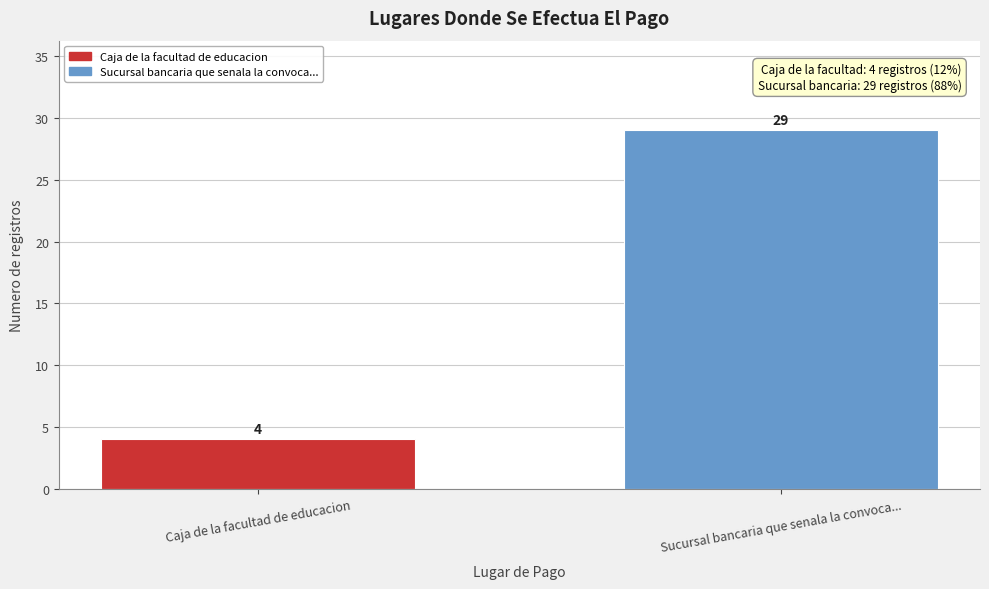

Reading left to right, extract all data points from this chart.

4	29